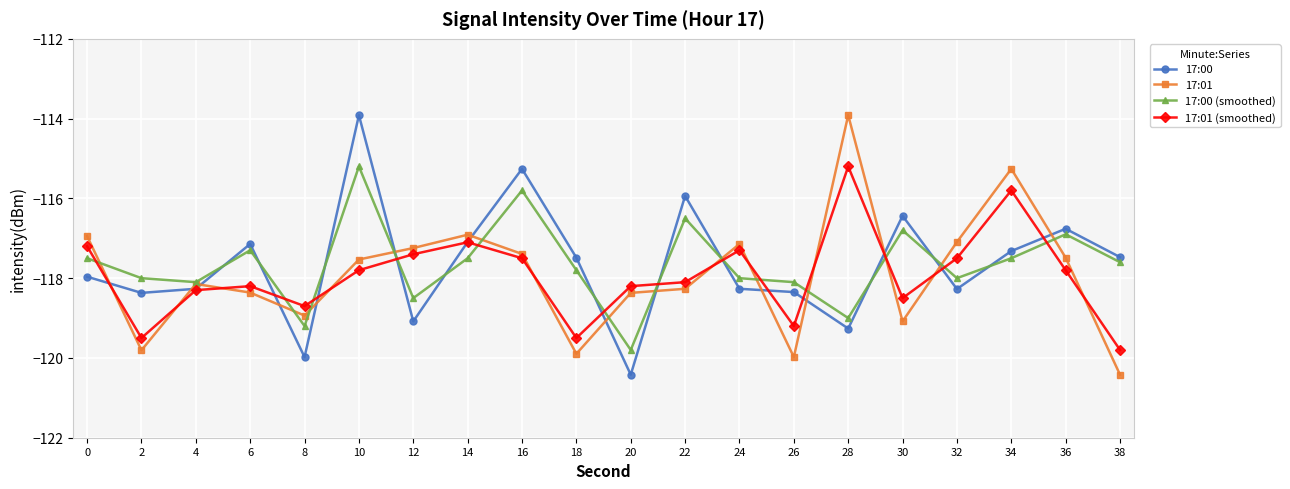

What is the difference between the 17:00 (smoothed) values at 22 and 32?

1.5